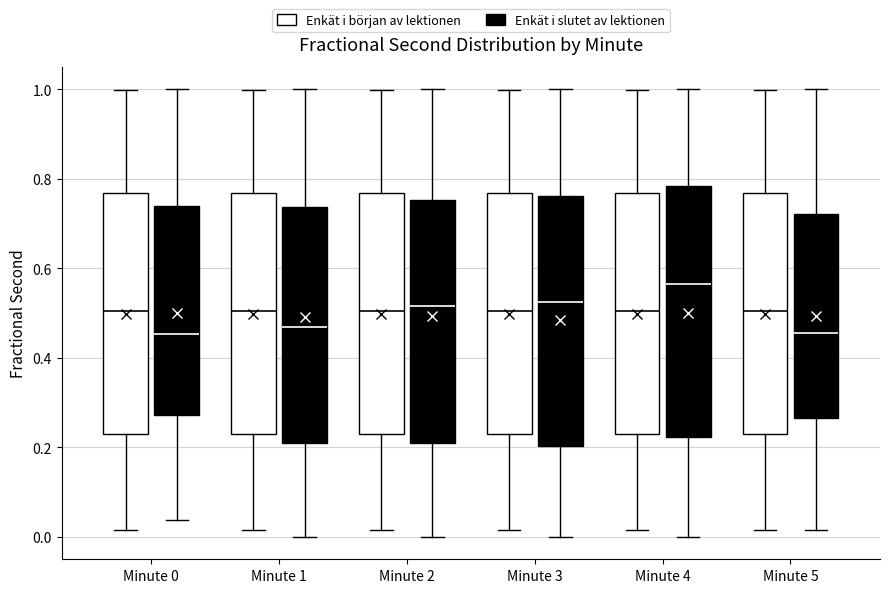

Reading left to right, transcribe this box plot: for each box, give where its median line is, the range the box spans, and where its two whiskers end, as read against the y-axis. The values are not printed on the chart, so give them approximately, as read against the axis.

Minute 0 (Enkät i början av lektionen): median 0.50, box 0.22 to 0.76, whiskers 0.02 to 1.00
Minute 0 (Enkät i slutet av lektionen): median 0.46, box 0.28 to 0.74, whiskers 0.04 to 1.00
Minute 1 (Enkät i början av lektionen): median 0.50, box 0.22 to 0.76, whiskers 0.02 to 1.00
Minute 1 (Enkät i slutet av lektionen): median 0.46, box 0.22 to 0.74, whiskers 0.00 to 1.00
Minute 2 (Enkät i början av lektionen): median 0.50, box 0.22 to 0.76, whiskers 0.02 to 1.00
Minute 2 (Enkät i slutet av lektionen): median 0.52, box 0.20 to 0.76, whiskers 0.00 to 1.00
Minute 3 (Enkät i början av lektionen): median 0.50, box 0.22 to 0.76, whiskers 0.02 to 1.00
Minute 3 (Enkät i slutet av lektionen): median 0.52, box 0.20 to 0.76, whiskers 0.00 to 1.00
Minute 4 (Enkät i början av lektionen): median 0.50, box 0.22 to 0.76, whiskers 0.02 to 1.00
Minute 4 (Enkät i slutet av lektionen): median 0.56, box 0.22 to 0.78, whiskers 0.00 to 1.00
Minute 5 (Enkät i början av lektionen): median 0.50, box 0.22 to 0.76, whiskers 0.02 to 1.00
Minute 5 (Enkät i slutet av lektionen): median 0.46, box 0.26 to 0.72, whiskers 0.02 to 1.00